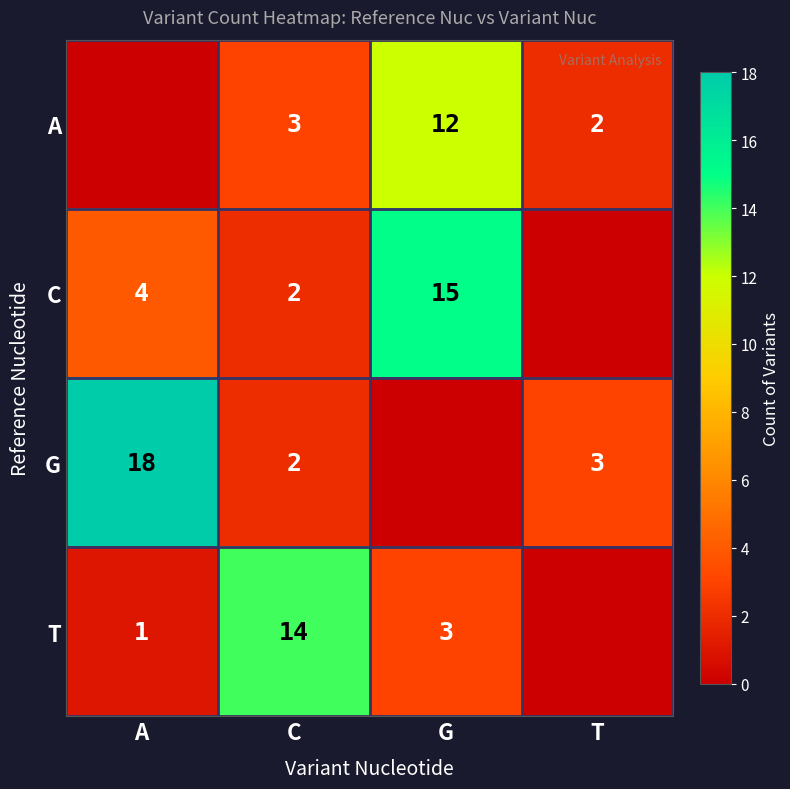

What is the total value across all series at C?

21